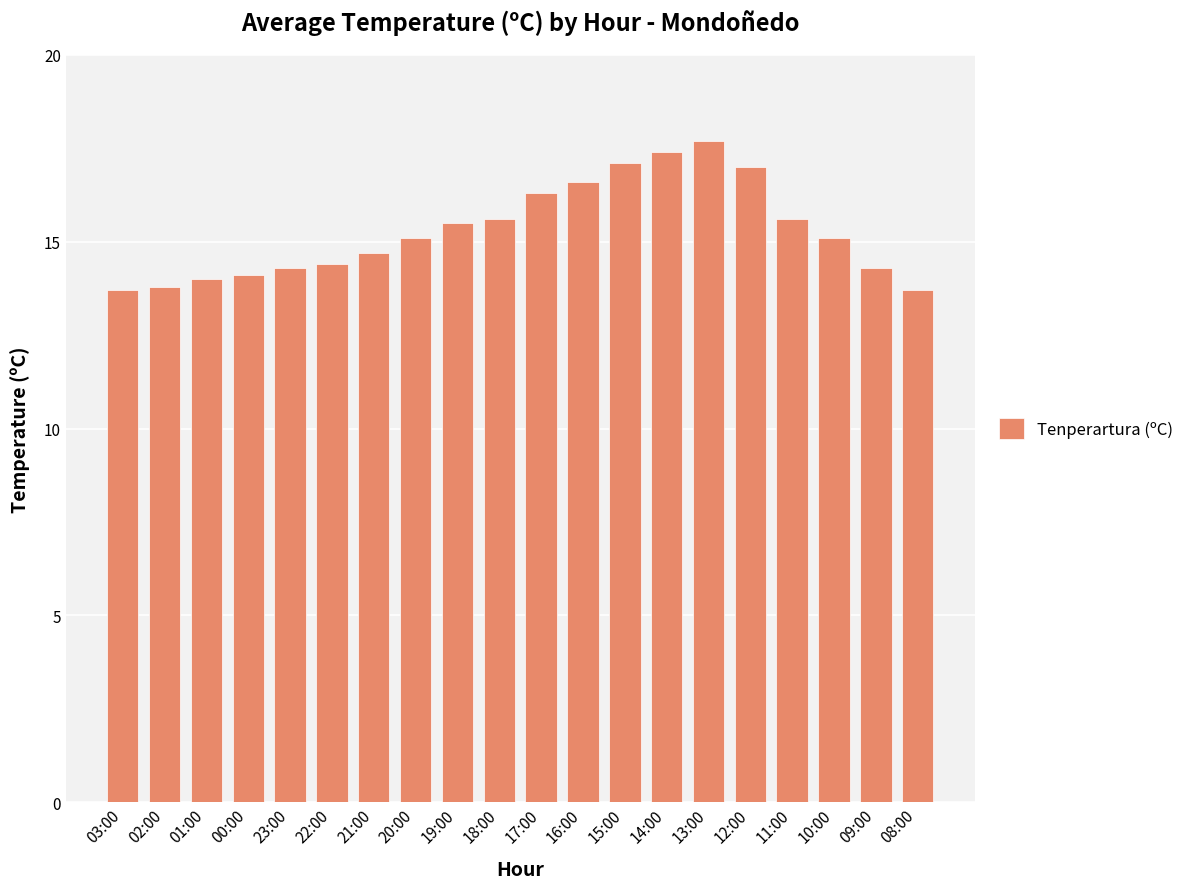

What is the approximate value at 14:00?

17.4